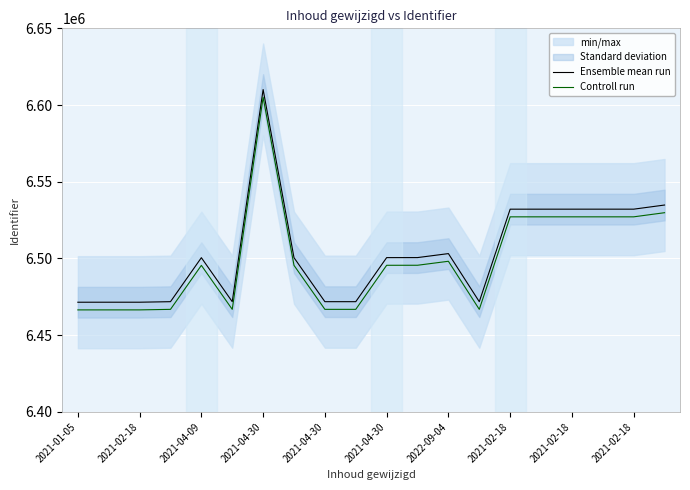

Reading right to left, extract all data points from this chart.

Ensemble mean run: 6534846	6532151	6532150	6532149	6532148	6532143	6471860	6503194	6500598	6500573	6471859	6471858	6500529	6610099	6471857	6500528	6471856	6471511	6471510	6471502
Controll run: 6529846	6527151	6527150	6527149	6527148	6527143	6466860	6498194	6495598	6495573	6466859	6466858	6495529	6605099	6466857	6495528	6466856	6466511	6466510	6466502